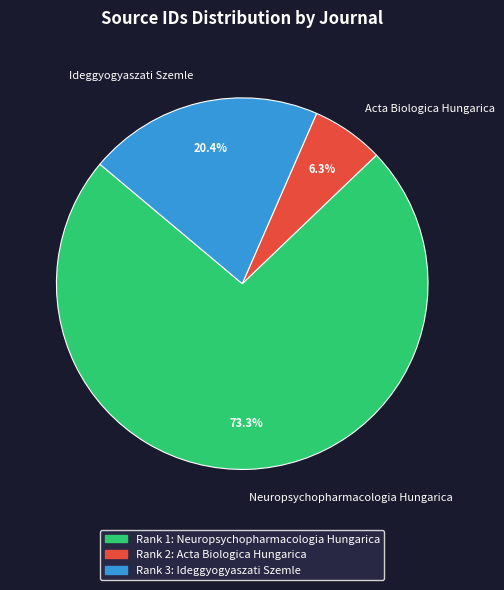

True or false: Ideggyogyaszati Szemle accounts for 20% of the total.

True